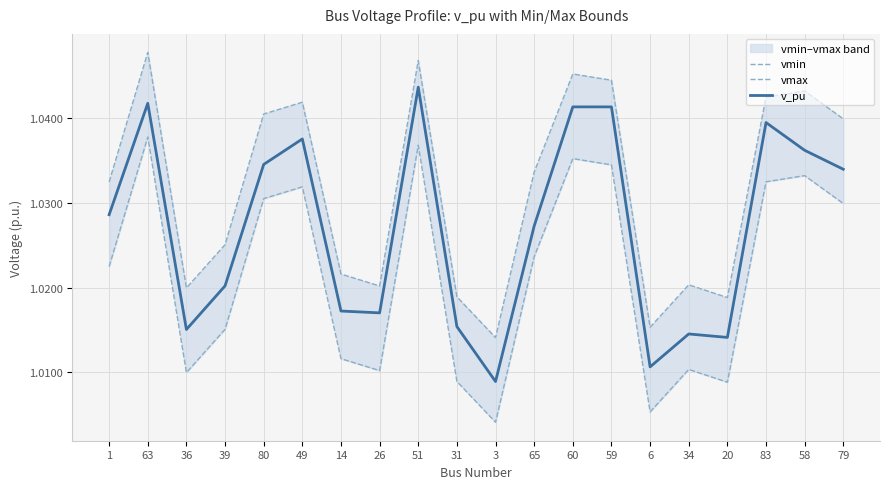

At which category is the sum across all series the highest?

63